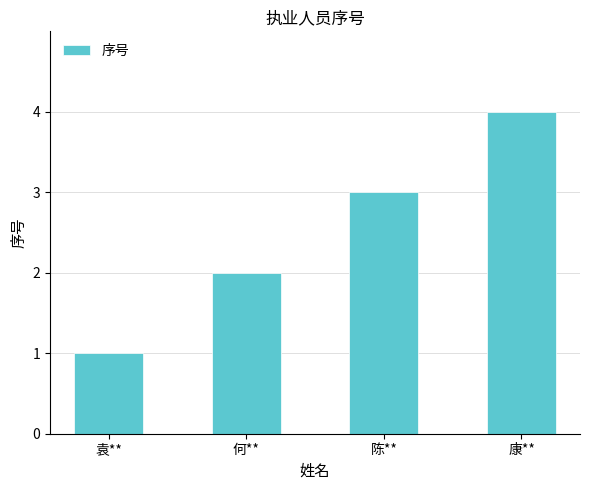

Rank the categories by value from highest to lowest.

康**, 陈**, 何**, 袁**